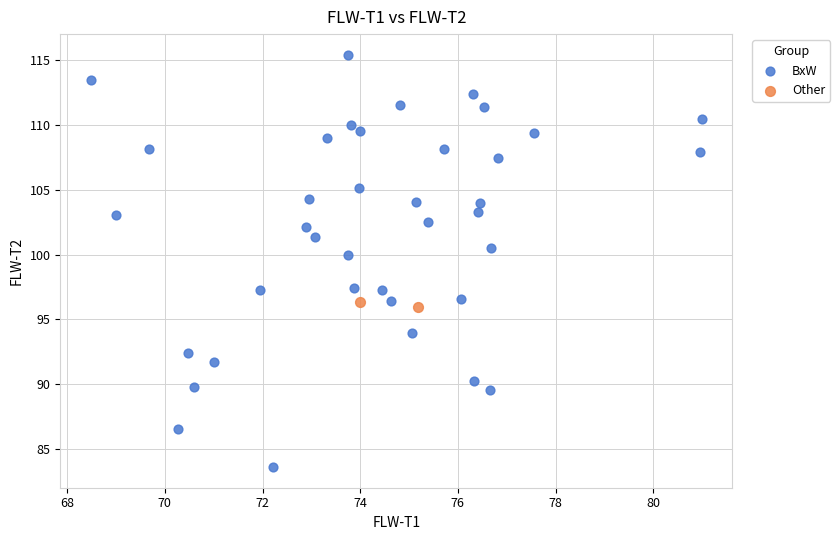

Which series contains the highest Y value?

BxW